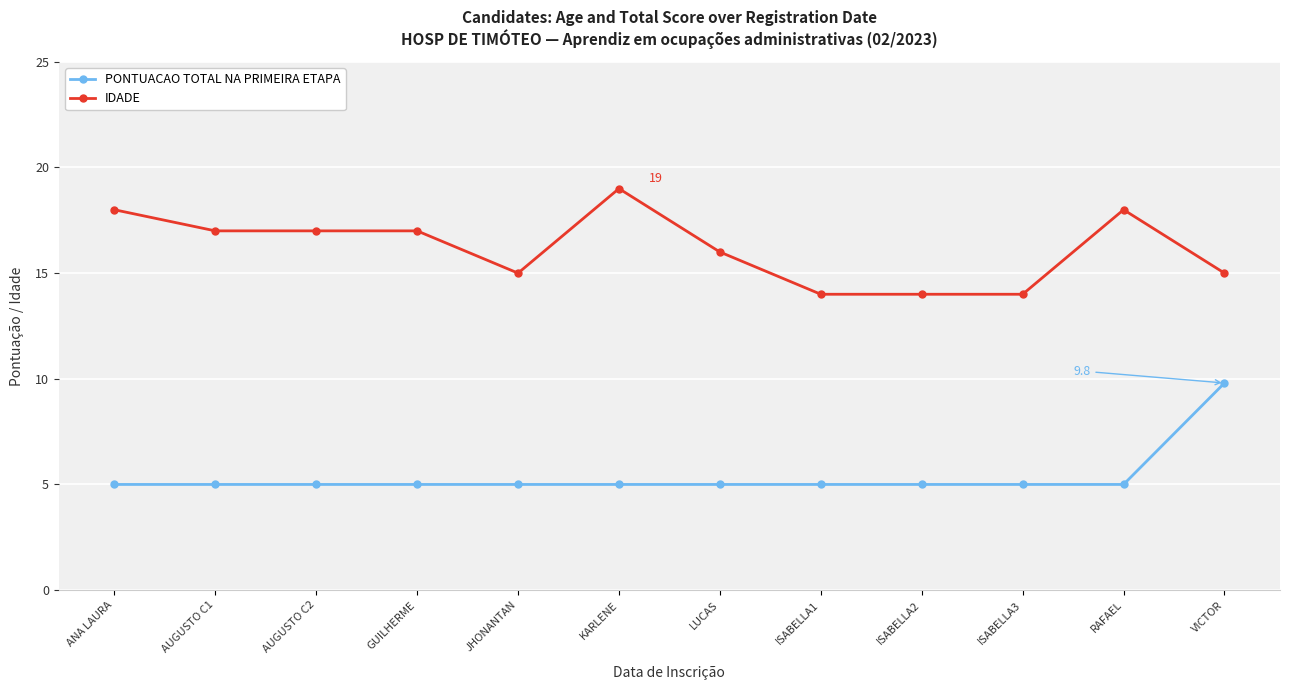

What is the total value across all series at ISABELLA3?

19.0